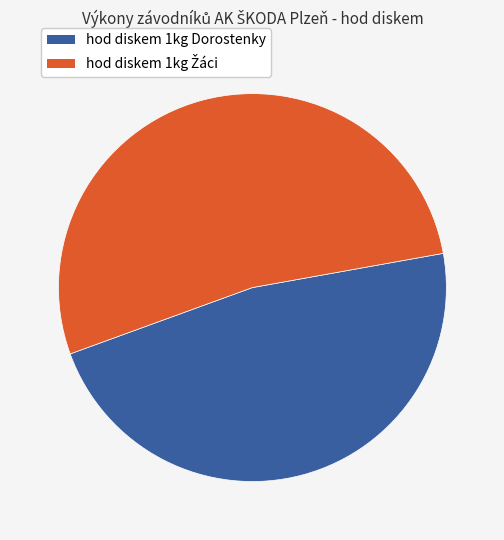

To the nearest percent, what is the average slice percentage?

50%